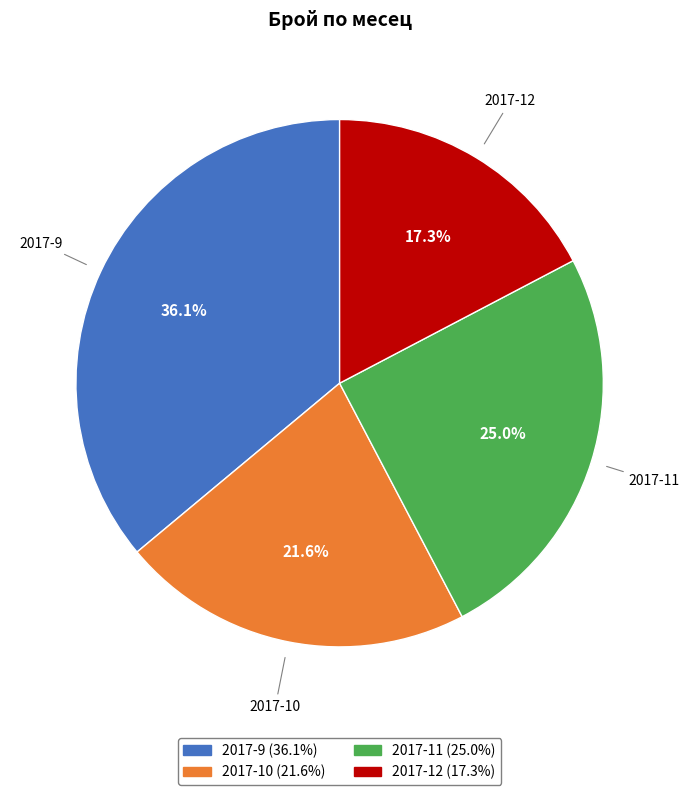

Does 2017-9 account for over 50% of the chart?

No